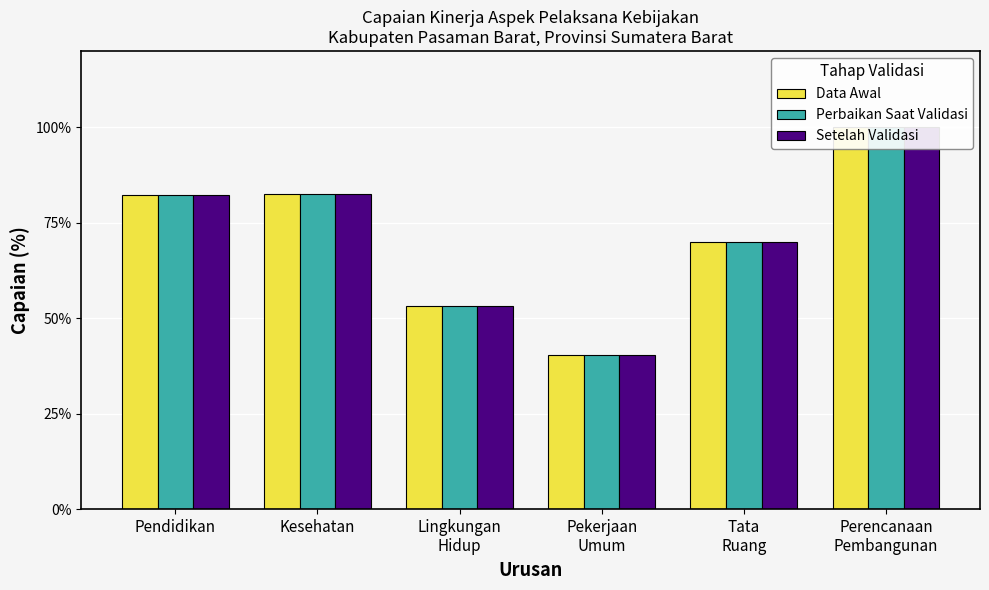

At which label is Perbaikan Saat Validasi closest to 70?

Tata
Ruang